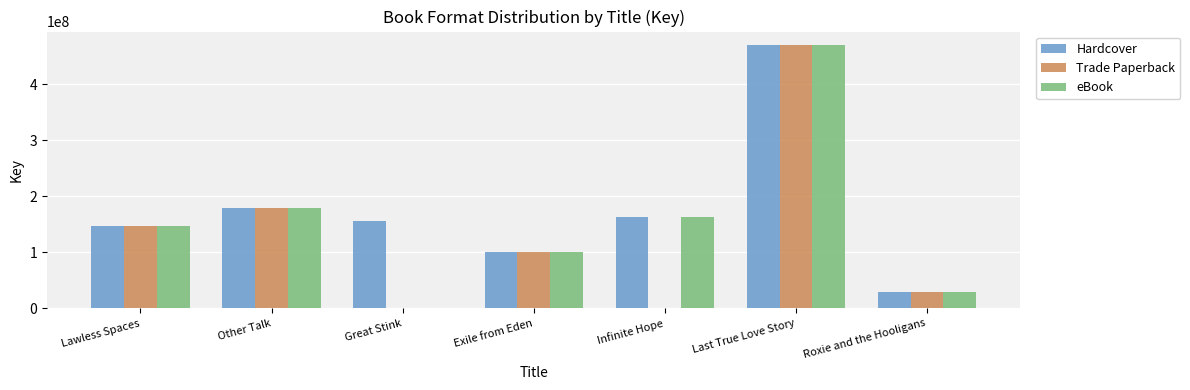

Reading left to right, transcribe all the data shown in this chart.

Hardcover: Lawless Spaces=146415966	Other Talk=178742943	Great Stink=156227810	Exile from Eden=100872994	Infinite Hope=162433911	Last True Love Story=470276102	Roxie and the Hooligans=28896777
Trade Paperback: Lawless Spaces=146415966	Other Talk=178742943	Great Stink=0	Exile from Eden=100872994	Infinite Hope=0	Last True Love Story=470276102	Roxie and the Hooligans=28896777
eBook: Lawless Spaces=146415966	Other Talk=178742943	Great Stink=0	Exile from Eden=100872994	Infinite Hope=162433911	Last True Love Story=470276102	Roxie and the Hooligans=28896777